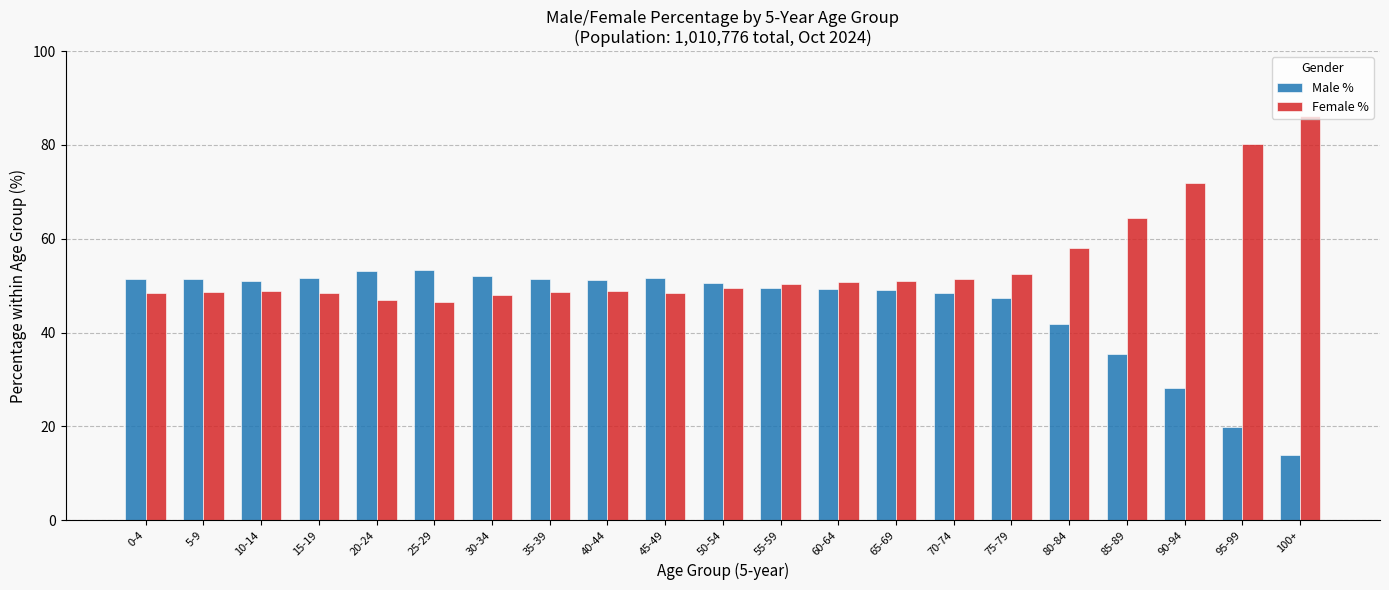

At which label is Male % closest to 33?

85-89